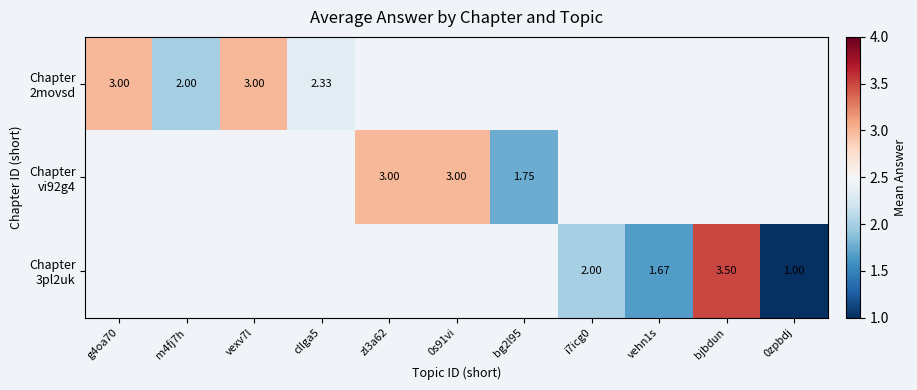

How many positive values does the Chapter vi92g4 series have?

3